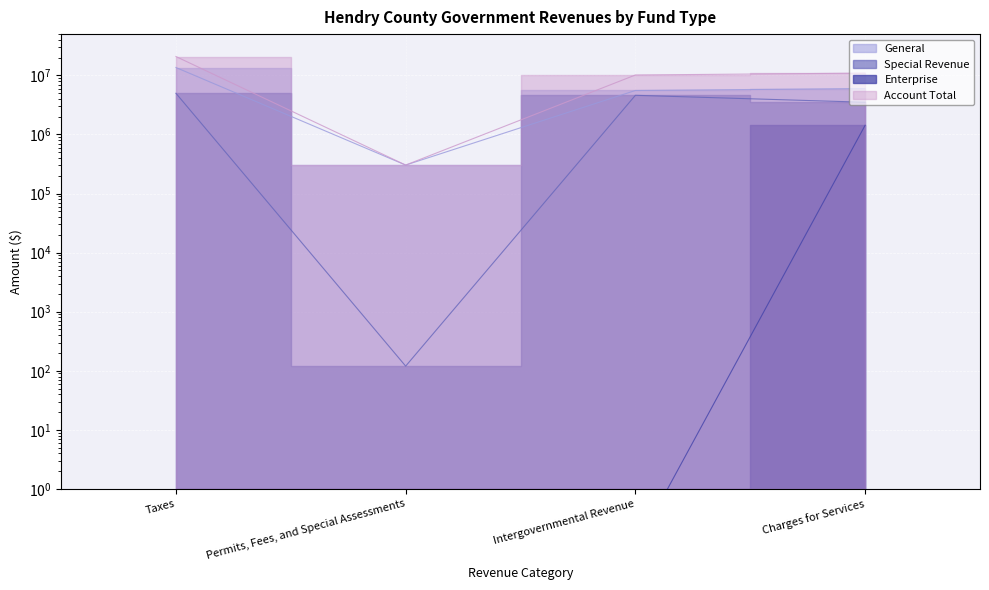

What is the difference between the highest and lowest values at Charges for Services?

9505982.0